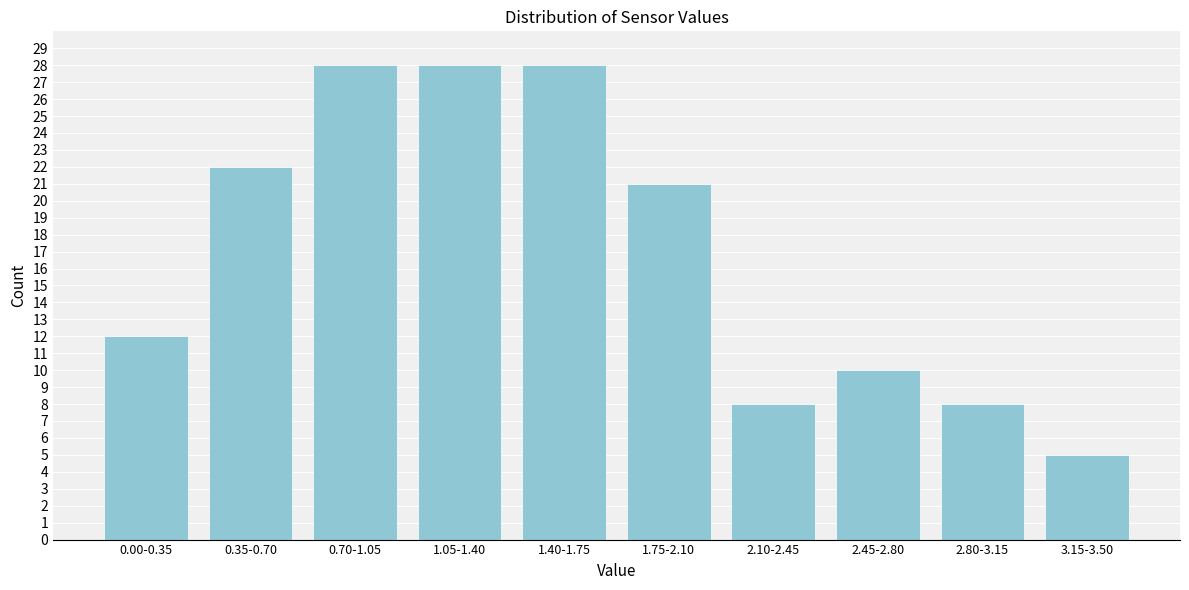

Reading left to right, extract all data points from this chart.

12	22	28	28	28	21	8	10	8	5